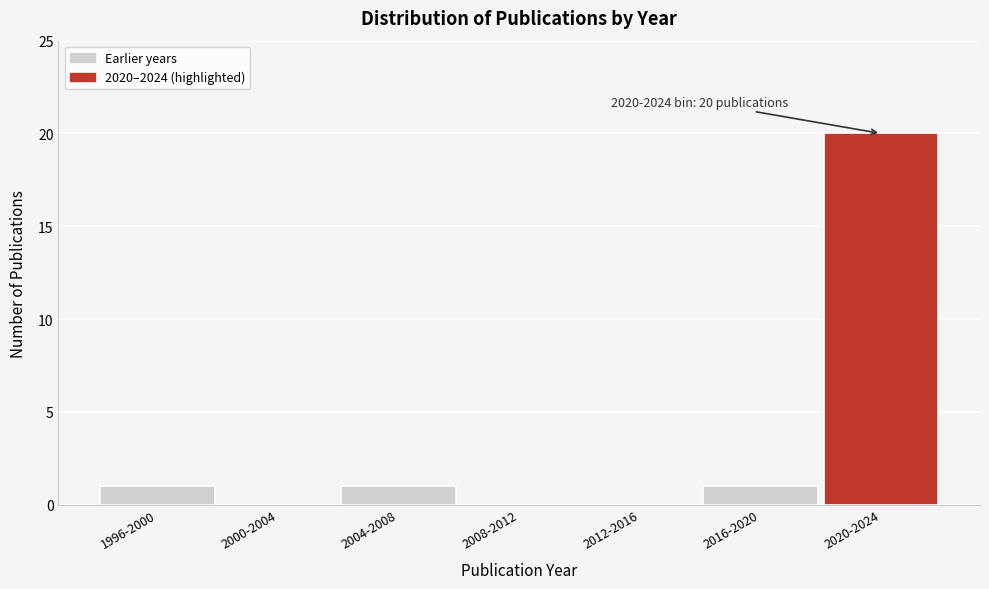

Which has a higher value, 2000-2004 or 2004-2008?

2004-2008